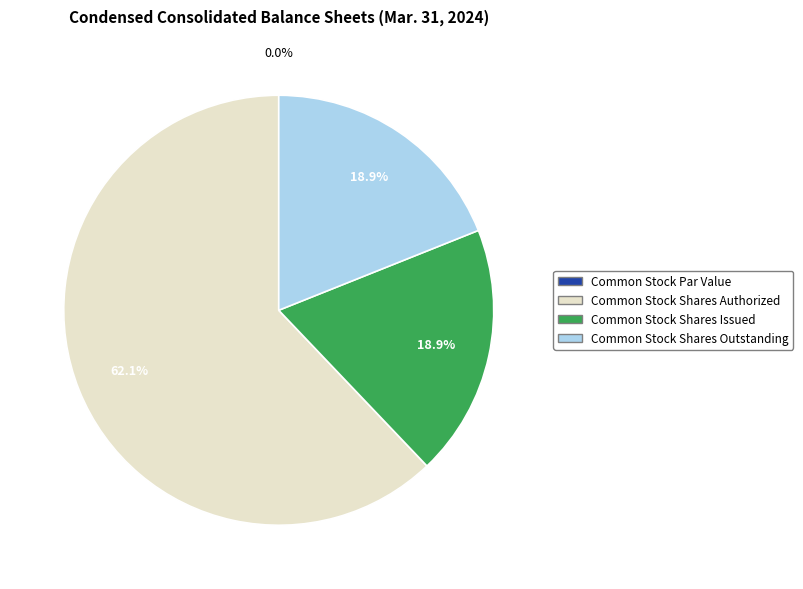

Is it true that Common Stock Shares Outstanding is 27% of the pie?

False